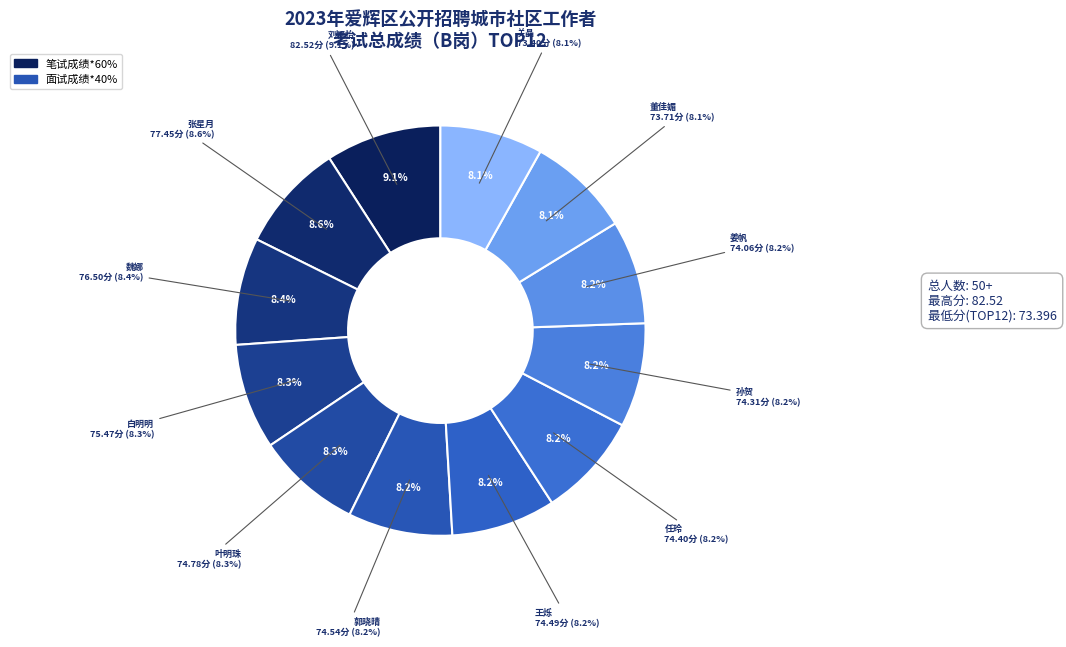

How many slices are in this pie chart?

12